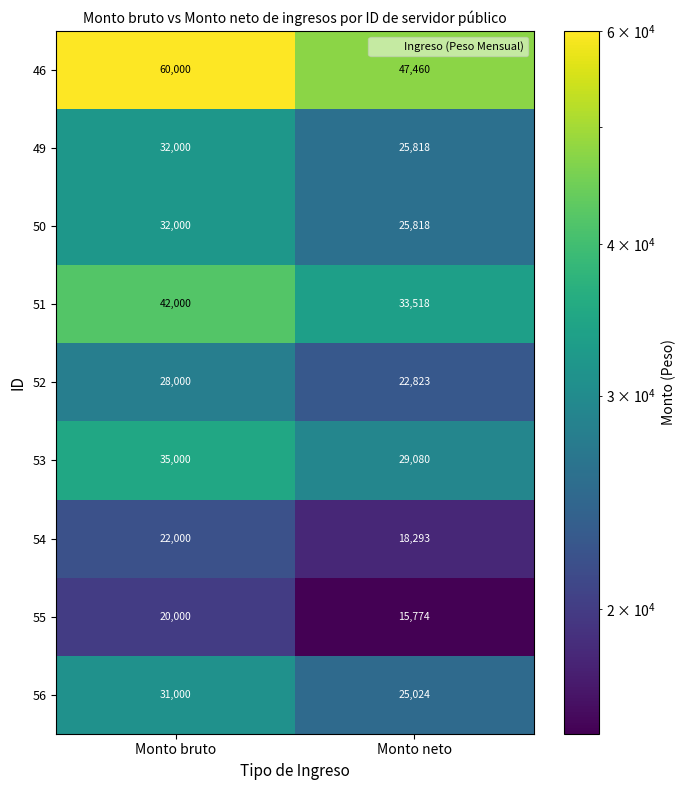

What is the sum of all 56 values?

56024